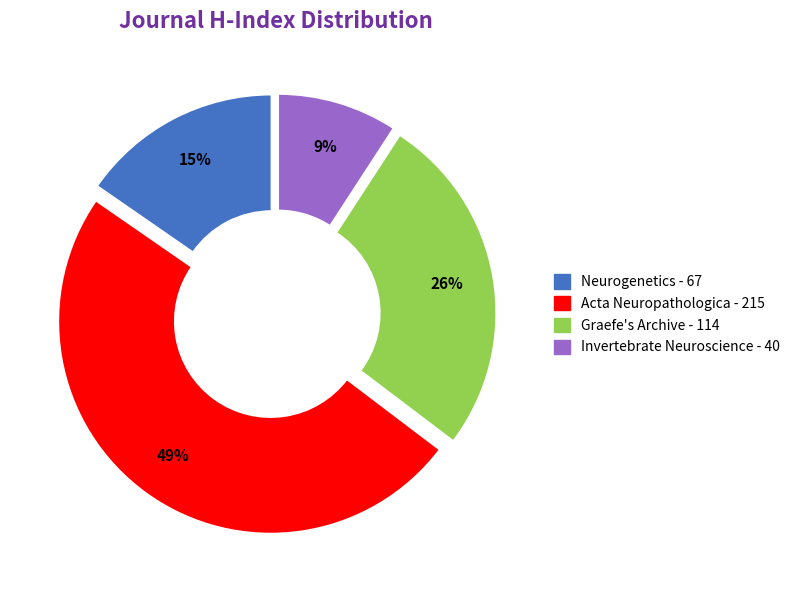

Rank the categories by value from lowest to highest.

Invertebrate Neuroscience, Neurogenetics, Graefe's Archive, Acta Neuropathologica